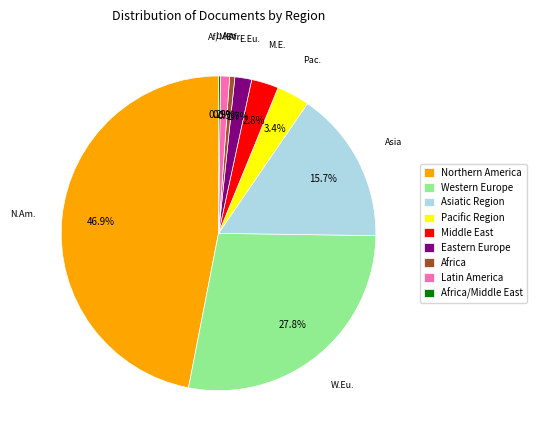

The Middle East slice represents 3% of the pie. True or false?

True